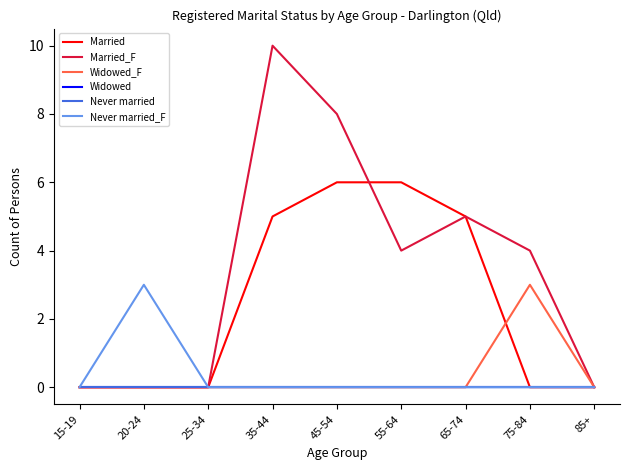

Reading right to left, extract all data points from this chart.

Married: 0	0	5	6	6	5	0	0	0
Married_F: 0	4	5	4	8	10	0	0	0
Widowed_F: 0	3	0	0	0	0	0	0	0
Widowed: 0	0	0	0	0	0	0	0	0
Never married: 0	0	0	0	0	0	0	0	0
Never married_F: 0	0	0	0	0	0	0	3	0